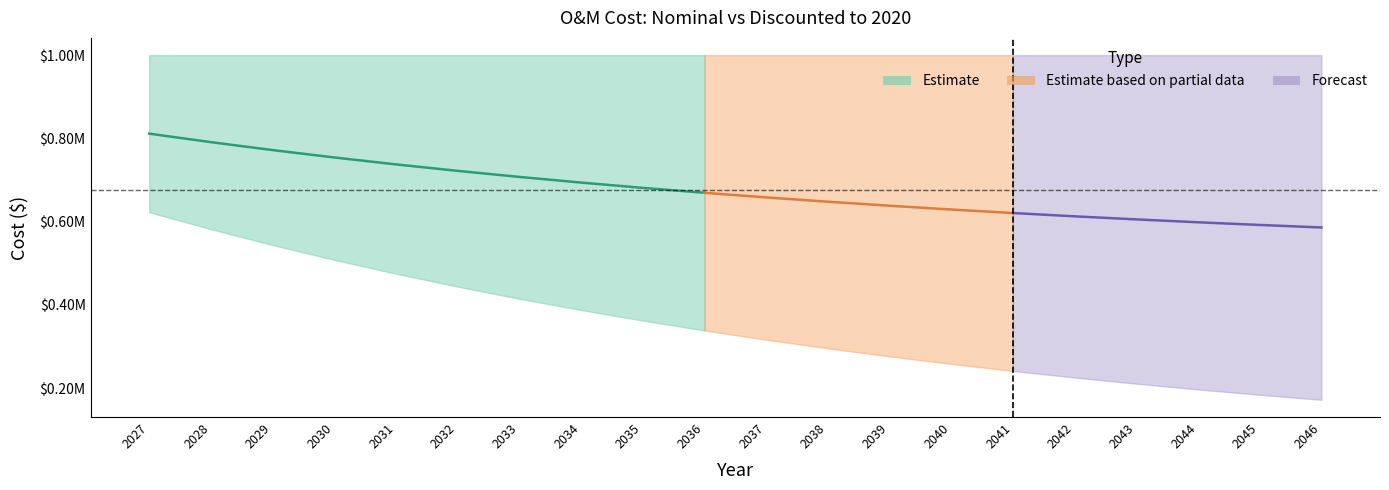

Does the chart display data point markers on the line(s)?

No